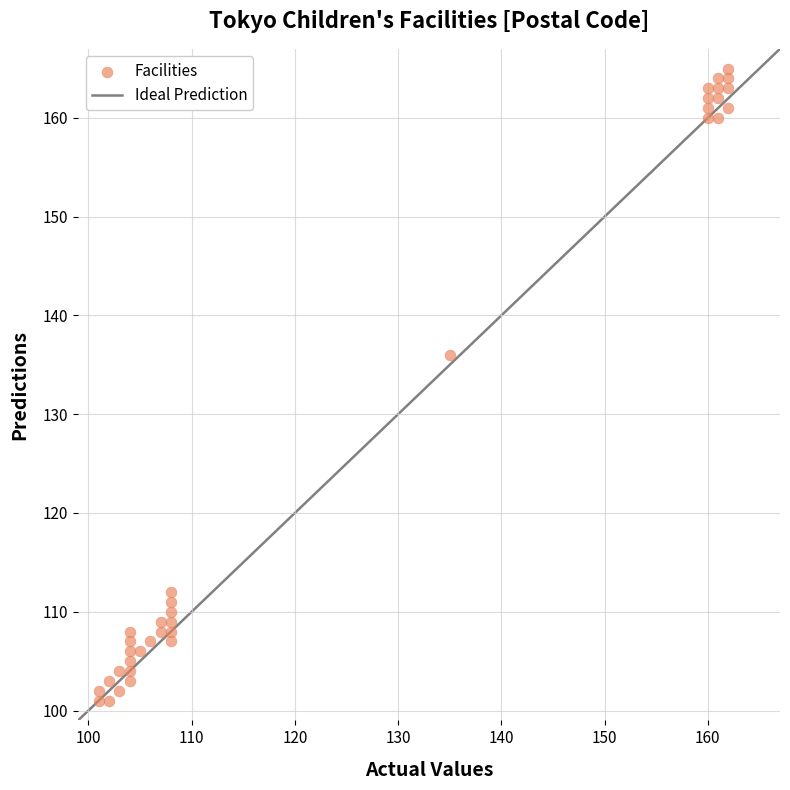

What is the range of X values (max minus min)?

61